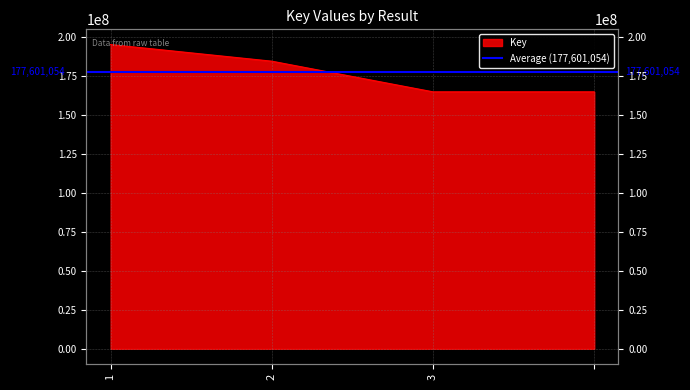

Rank the categories by value from lowest to highest.

3, , 2, 1